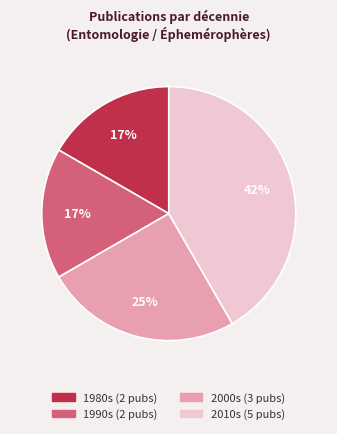

Is there a majority slice in this chart?

No